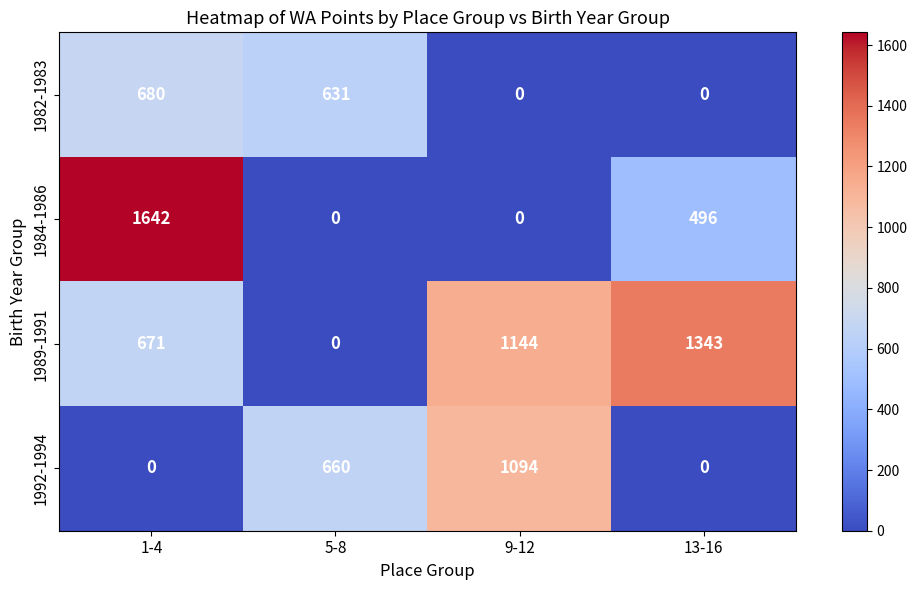

Between 1-4 and 9-12, which series saw the biggest shift?

1984-1986